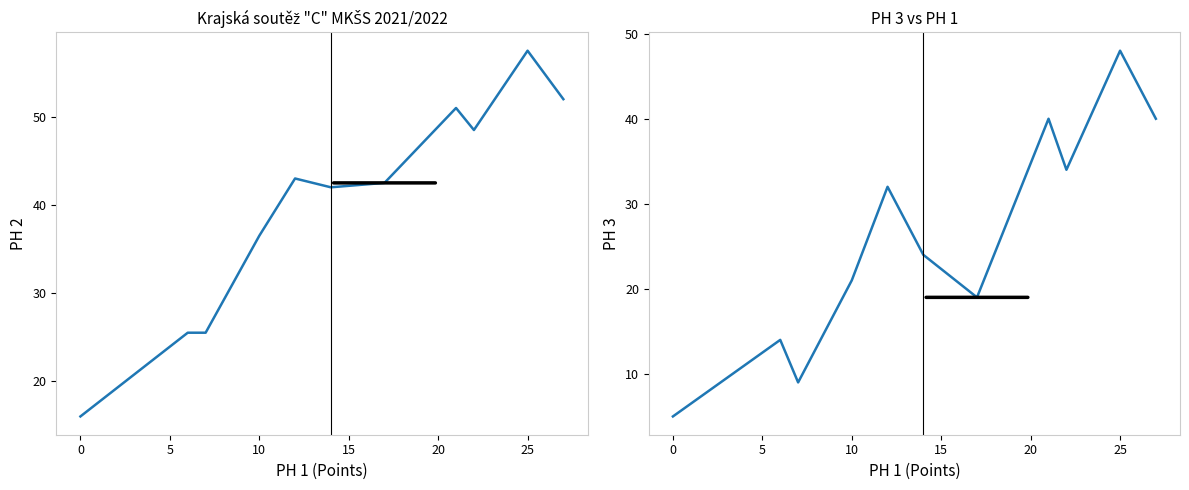

At 10, list the series in order from largest to smallest.

PH 2, PH 3